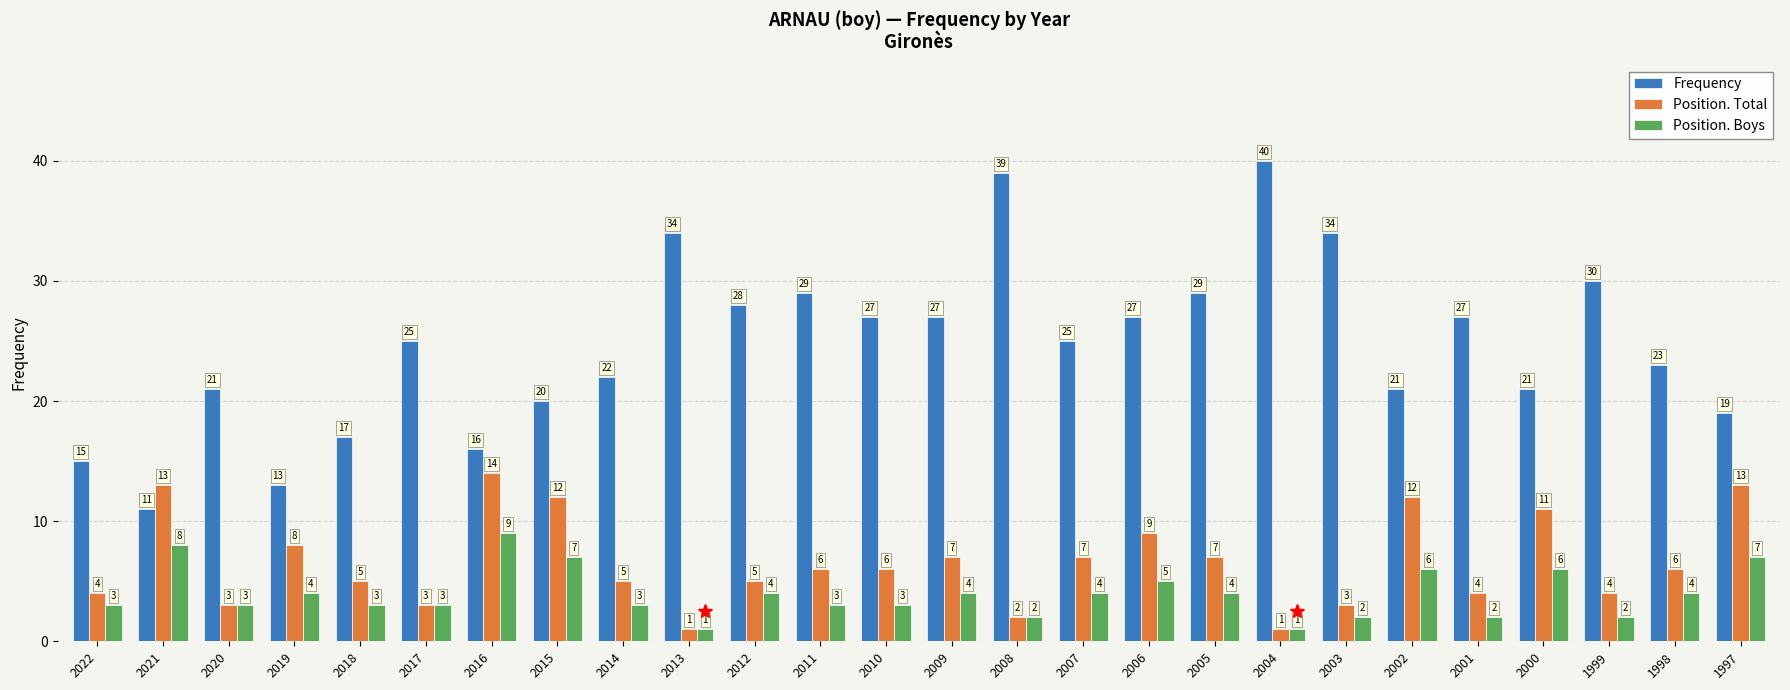

How many groups of bars are there?

26